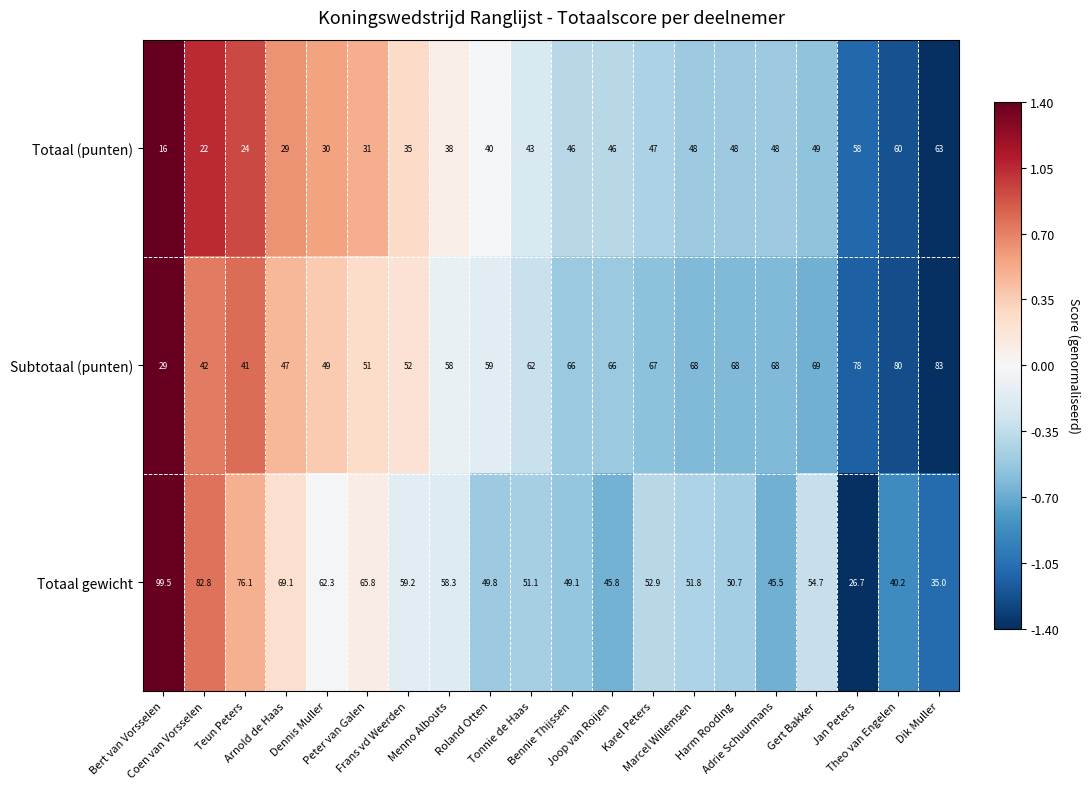

Count the number of data series in this chart.

3